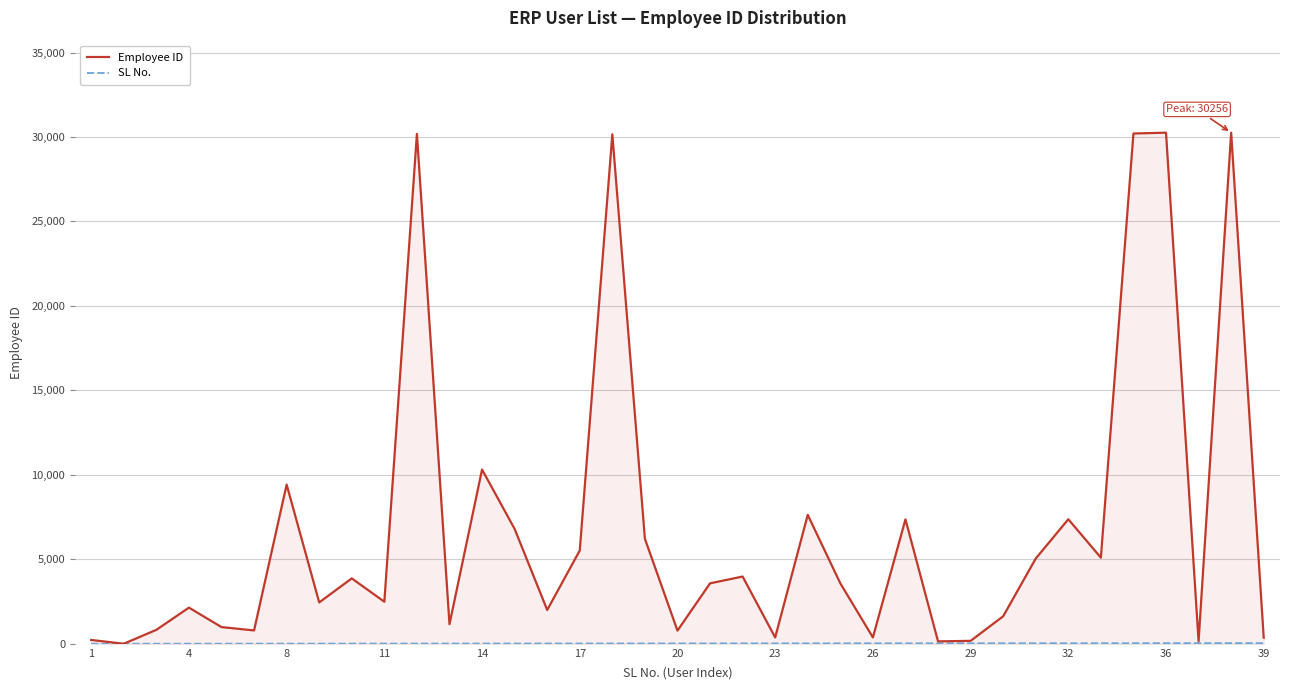

Count the number of categories in the chart.

37